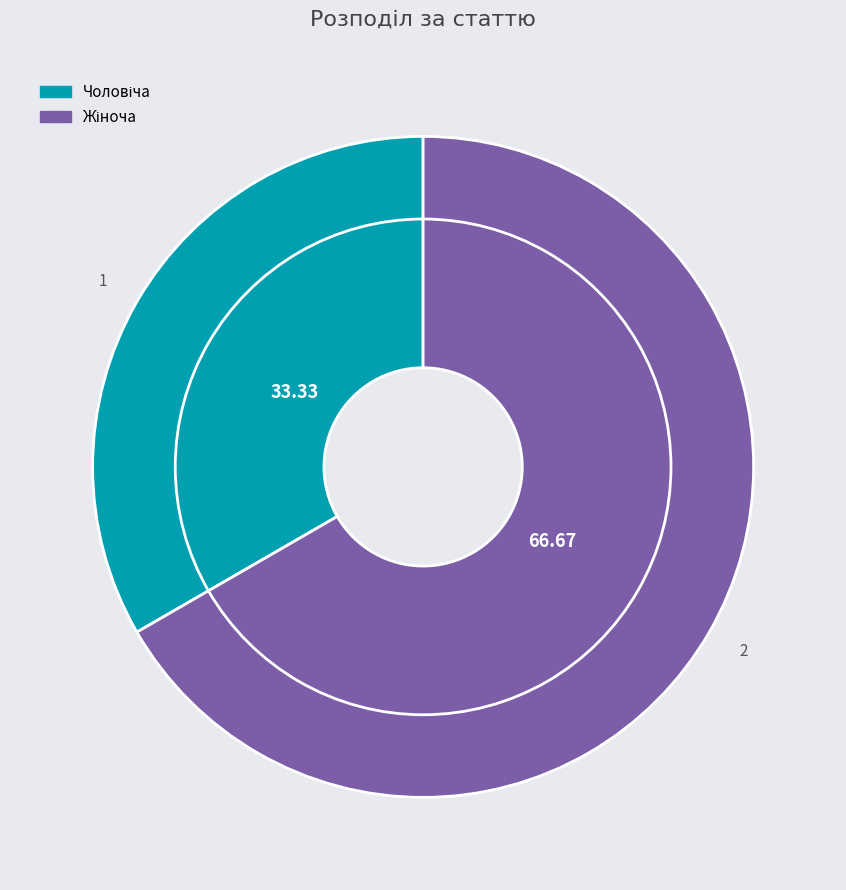

Is there any slice that represents more than half of the pie?

Yes